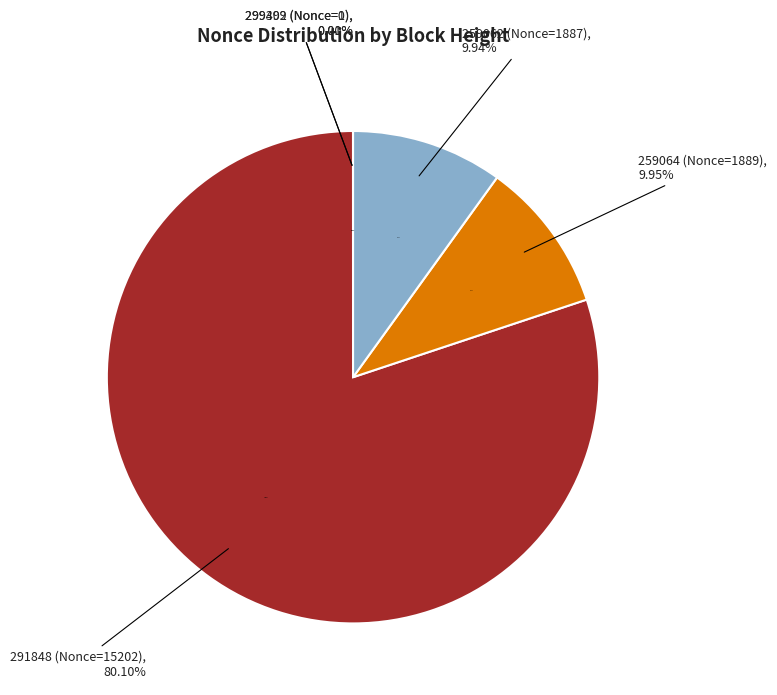

Which slice is the largest?

291848 (Nonce=15202)